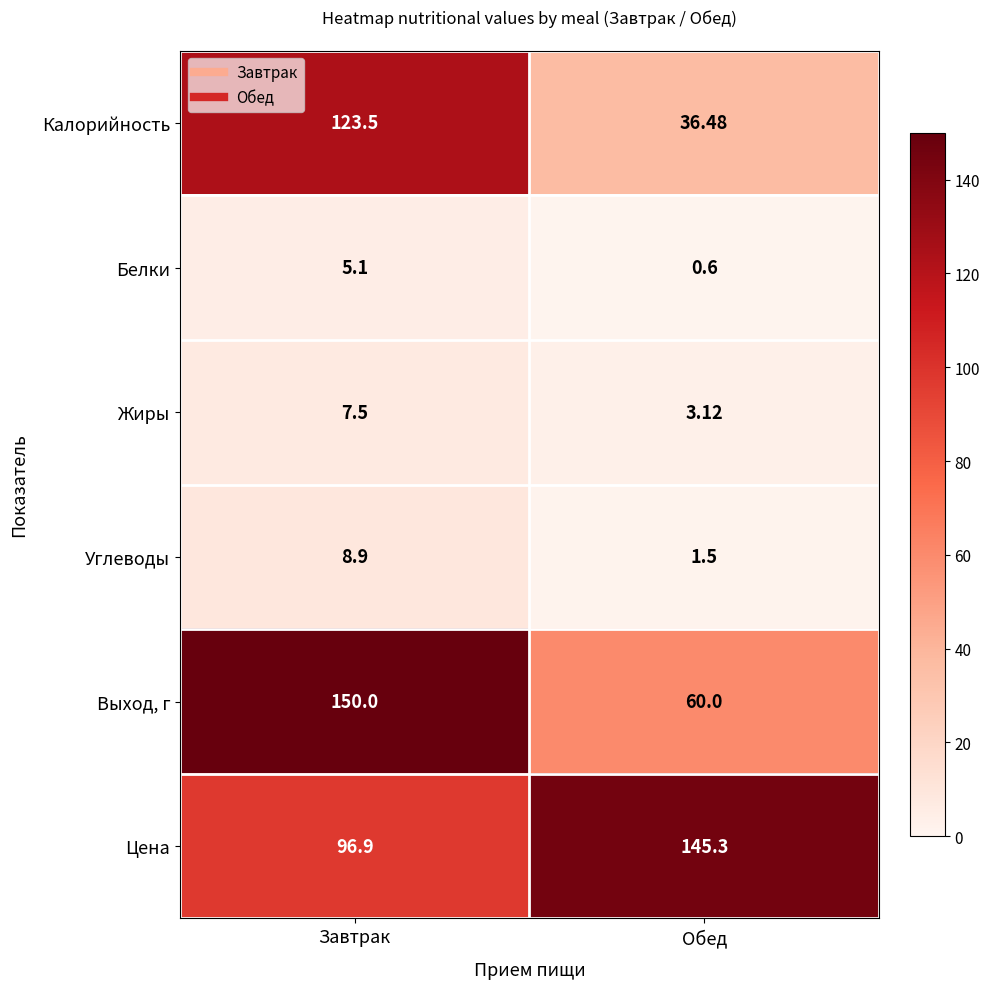

At which label does Жиры first exceed 7?

Завтрак